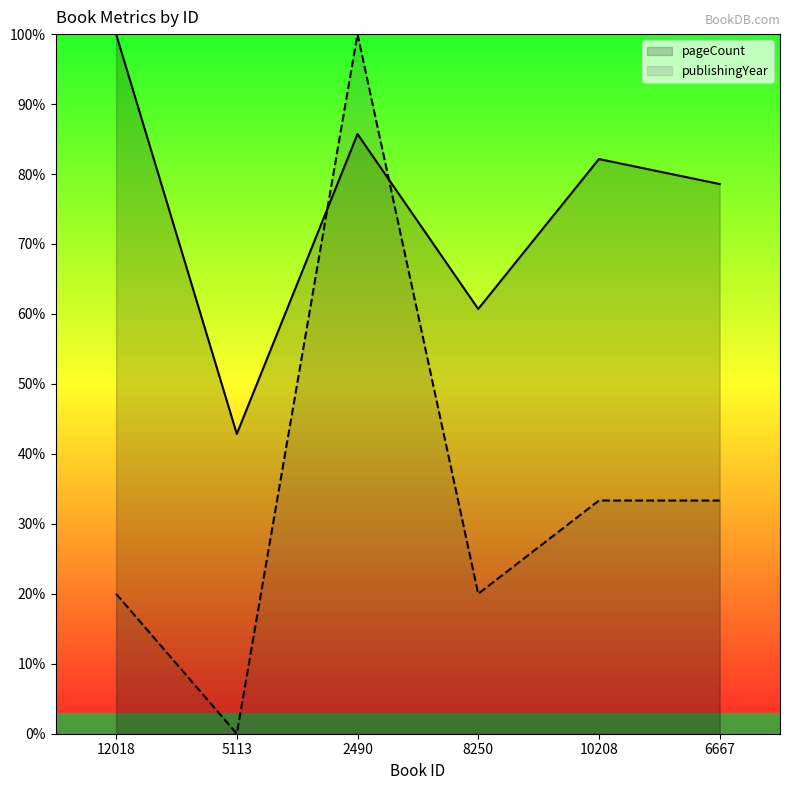

Reading right to left, extract all data points from this chart.

pageCount: 6667=78.6	10208=82.1	8250=60.7	2490=85.7	5113=42.9	12018=100.0
publishingYear: 6667=33.3	10208=33.3	8250=20.0	2490=100.0	5113=0.0	12018=20.0